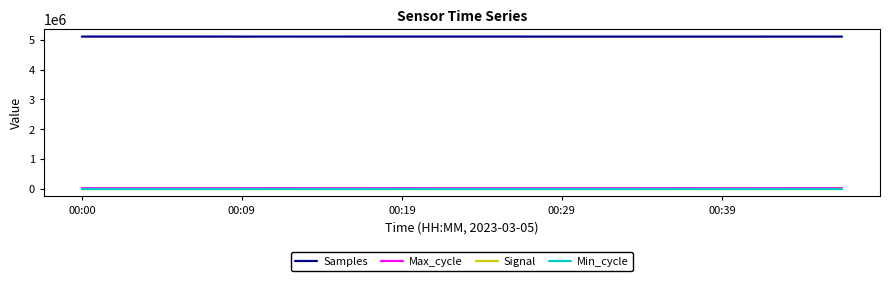

Which series has the largest total across all categories?

Samples